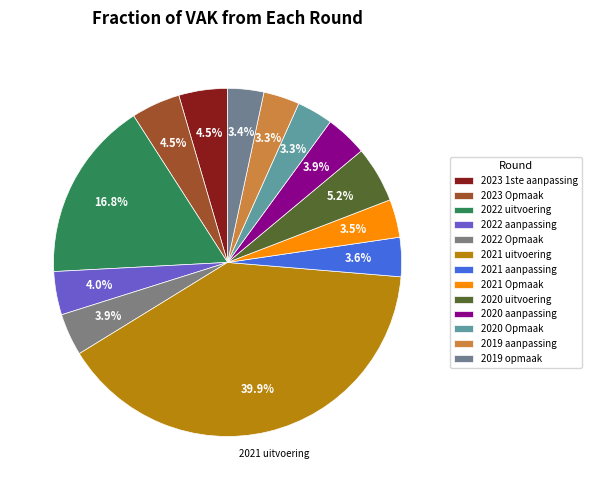

How many slices are in this pie chart?

13